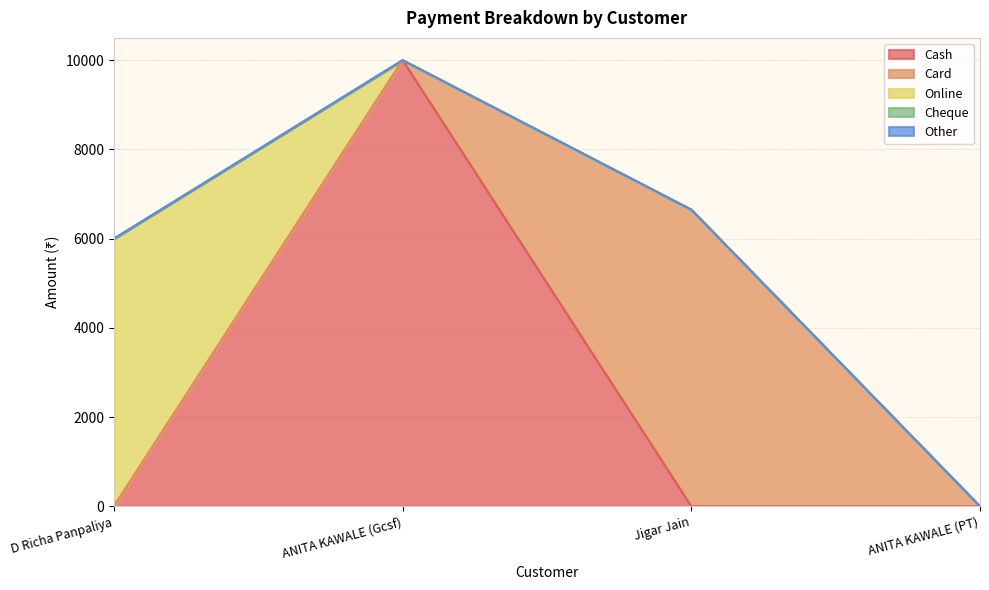

List the labels in order of Other value, largest first.

D Richa Panpaliya, ANITA KAWALE (Gcsf), Jigar Jain, ANITA KAWALE (PT)